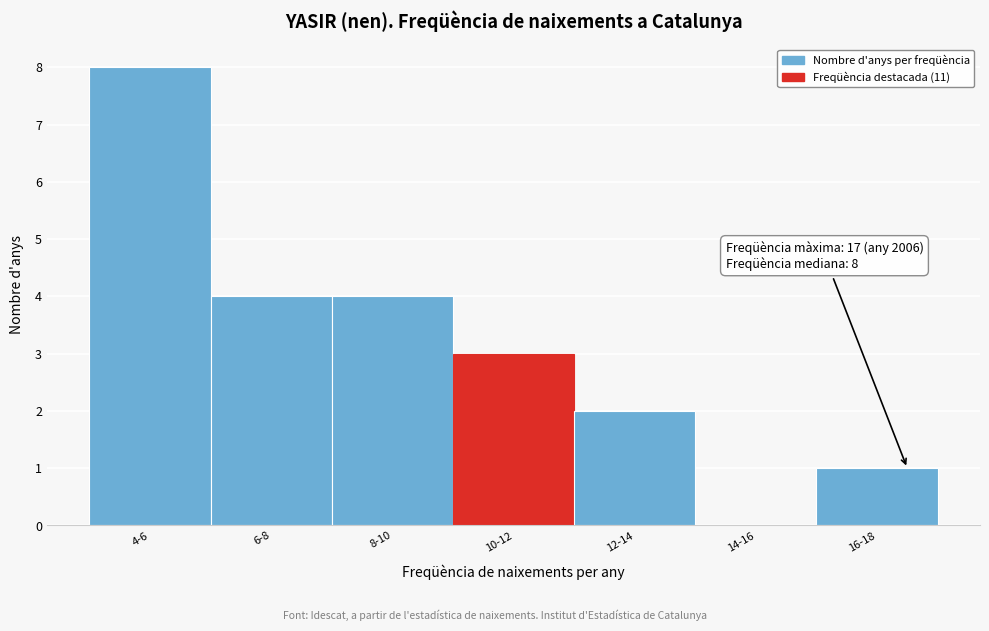

Reading left to right, extract all data points from this chart.

4-6=8	6-8=4	8-10=4	10-12=3	12-14=2	14-16=0	16-18=1